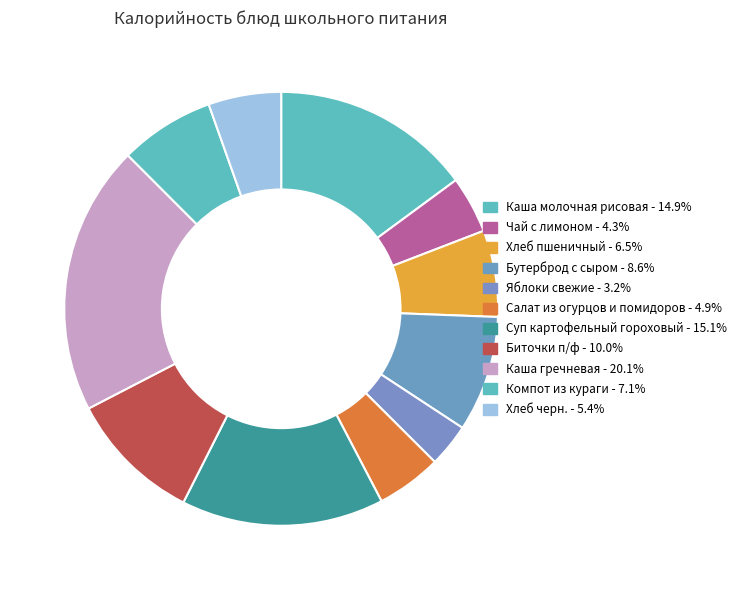

To the nearest percent, what is the difference between the Каша молочная рисовая and Хлеб пшеничный slice percentages?

8%